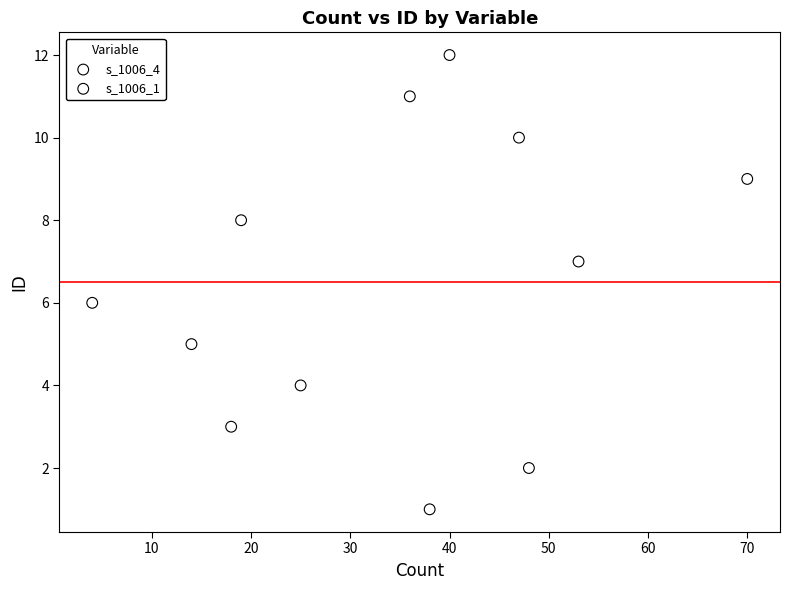

Which series reaches the minimum Y coordinate?

s_1006_4